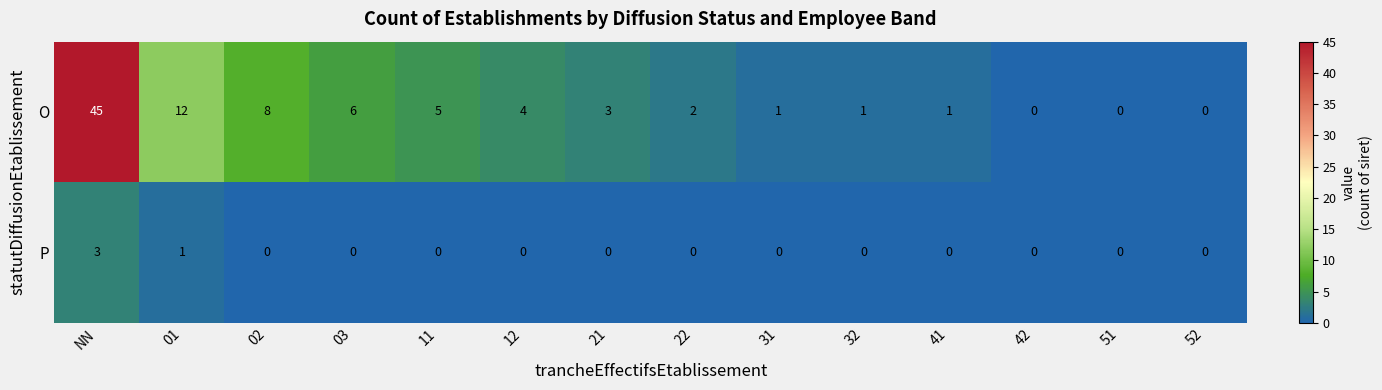

At 11, list the series in order from smallest to largest.

P, O